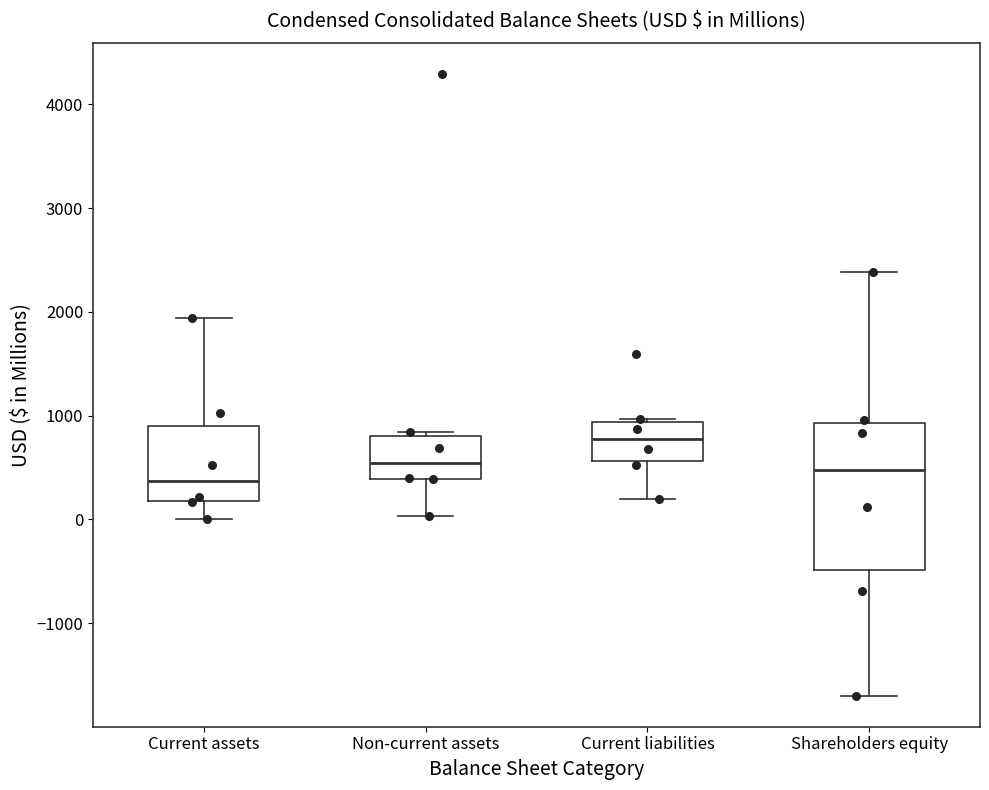

Which box is the tallest, from its lower edge to its upper edge?

Shareholders equity